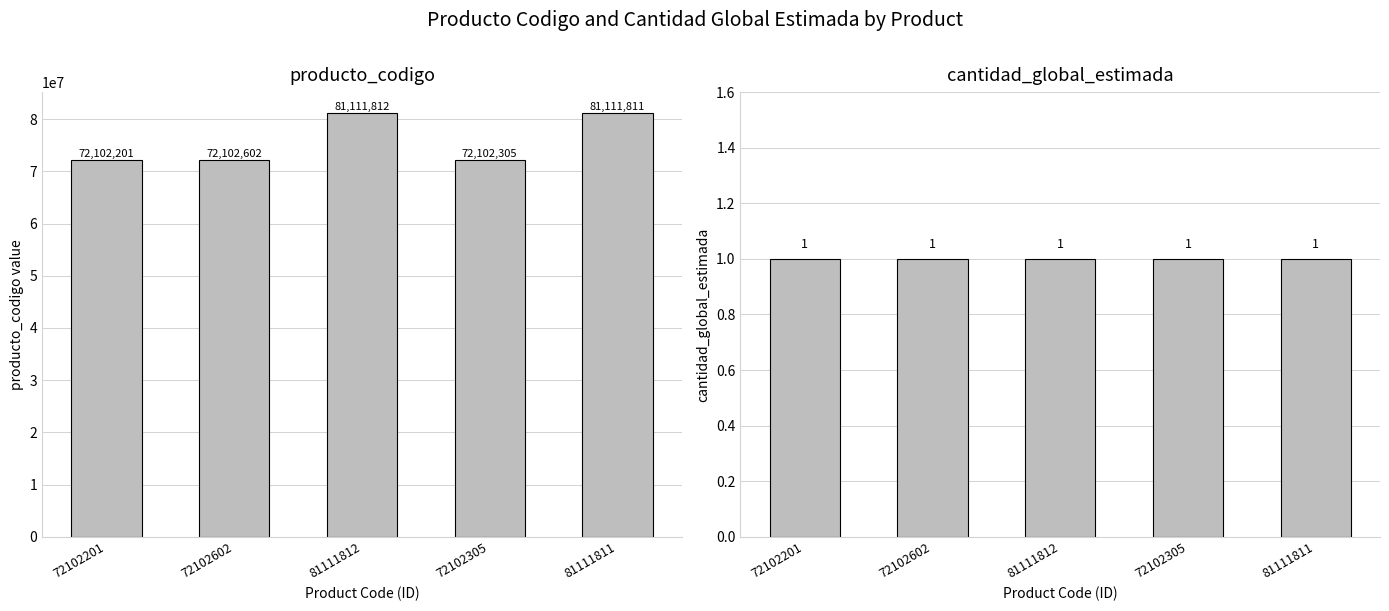

At which label does producto_codigo reach its peak?

81111812